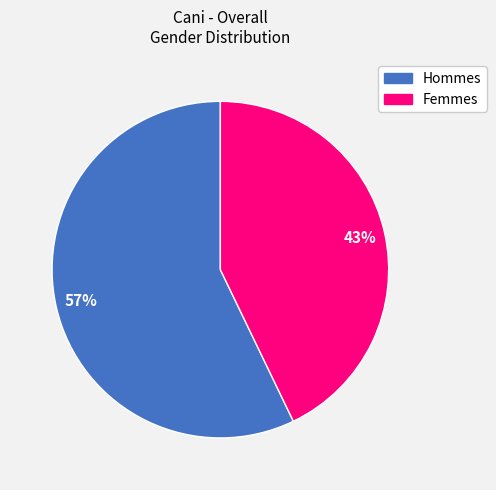

Which has a higher value, Hommes or Femmes?

Hommes